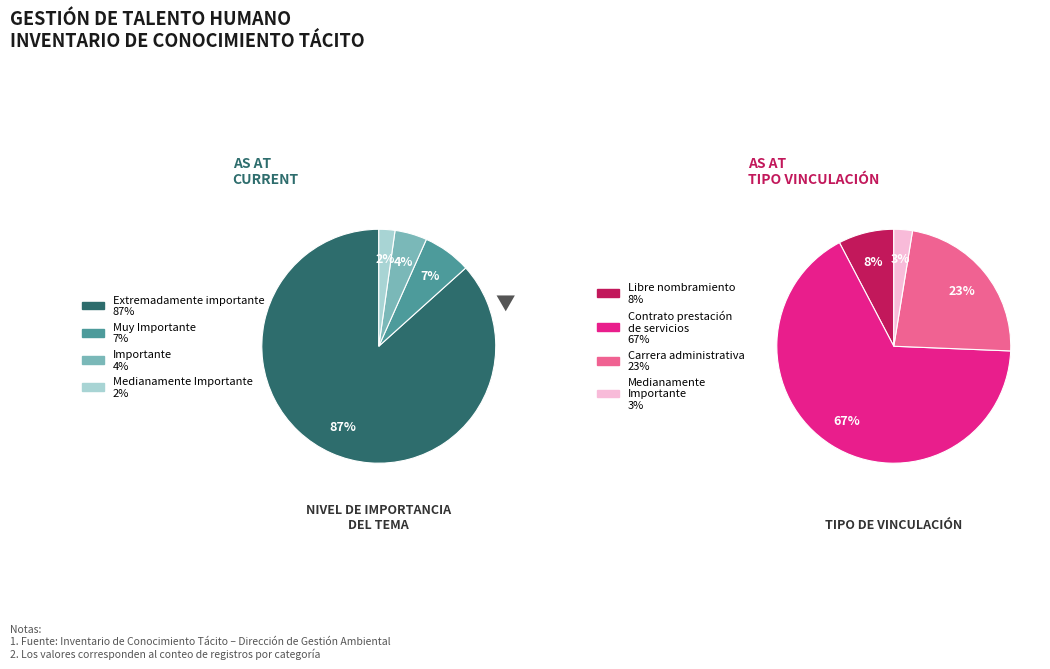

Between Importante and Medianamente Importante, which is larger?

Importante